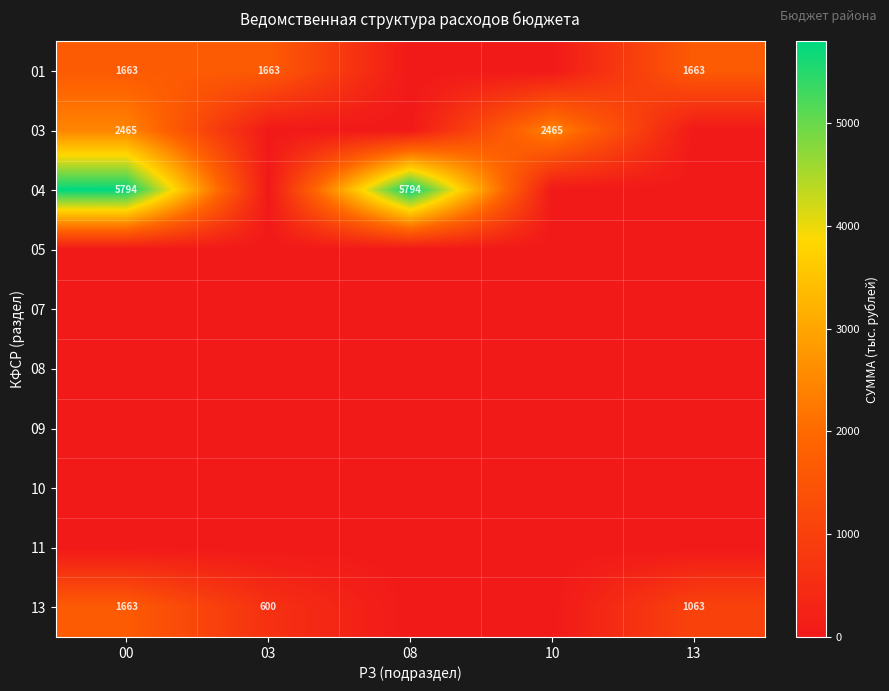

What is the difference between the highest and lowest values at 13?

1663.3